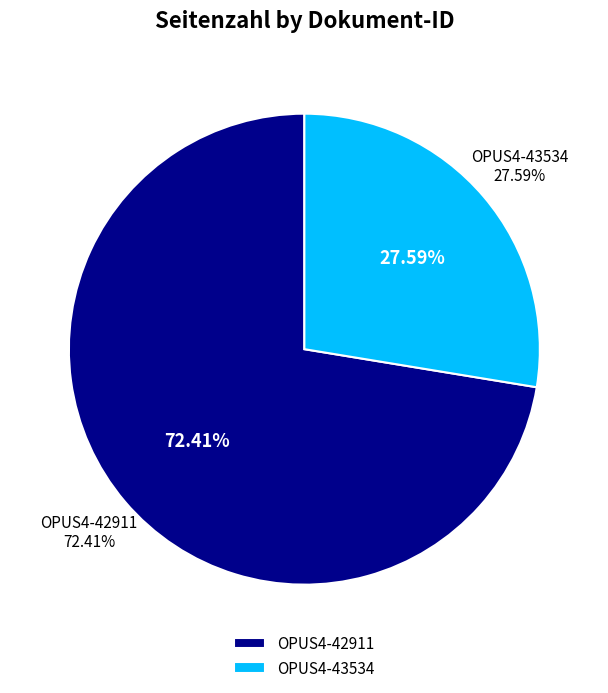

Rank the categories by value from lowest to highest.

OPUS4-43534, OPUS4-42911